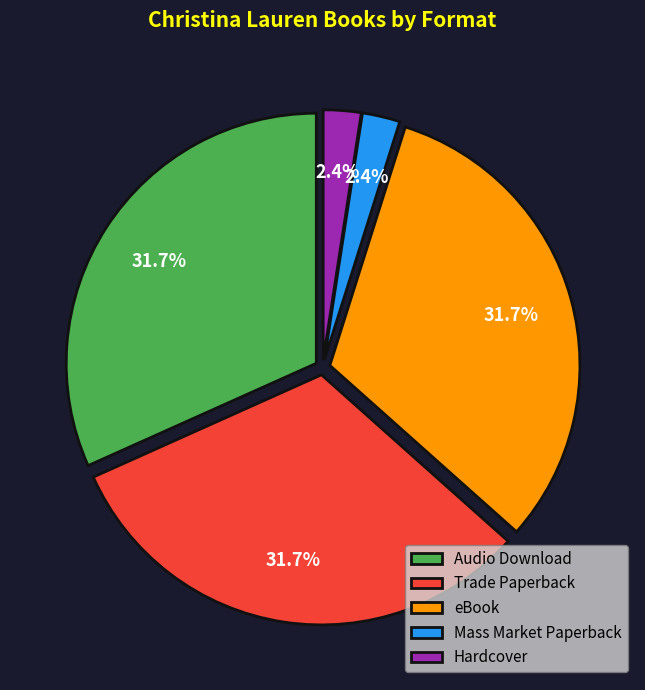

Do Mass Market Paperback and eBook together represent more than half of the pie?

No